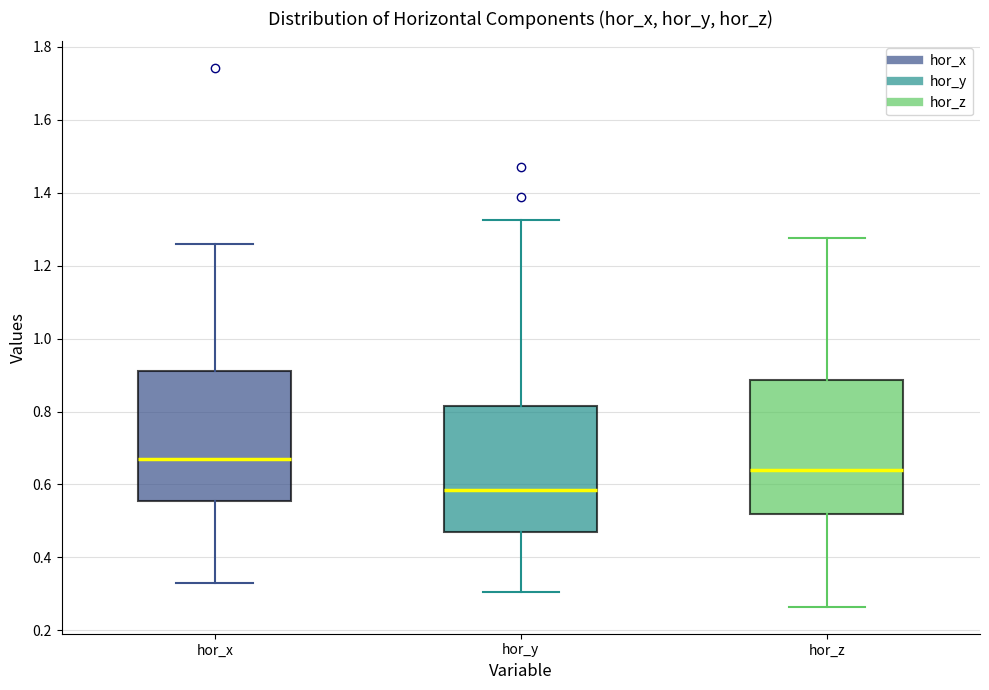

Reading left to right, transcribe this box plot: for each box, give where its median line is, the range the box spans, and where its two whiskers end, as read against the y-axis. The values are not printed on the chart, so give them approximately, as read against the axis.

hor_x: median 0.66, box 0.56 to 0.92, whiskers 0.32 to 1.26
hor_y: median 0.58, box 0.46 to 0.82, whiskers 0.30 to 1.32
hor_z: median 0.64, box 0.52 to 0.88, whiskers 0.26 to 1.28